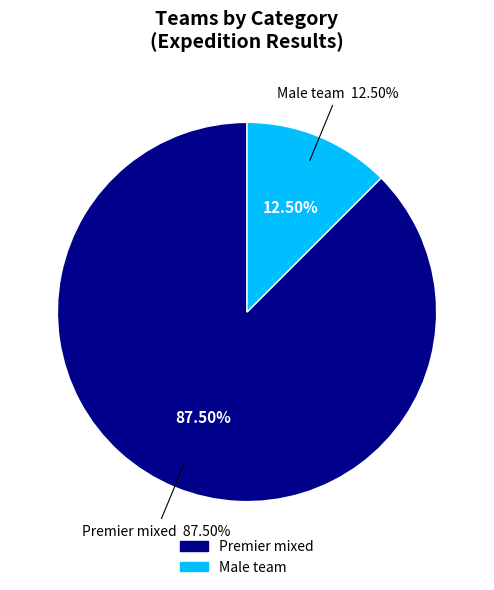

To the nearest percent, what percentage of the pie is Premier mixed?

88%